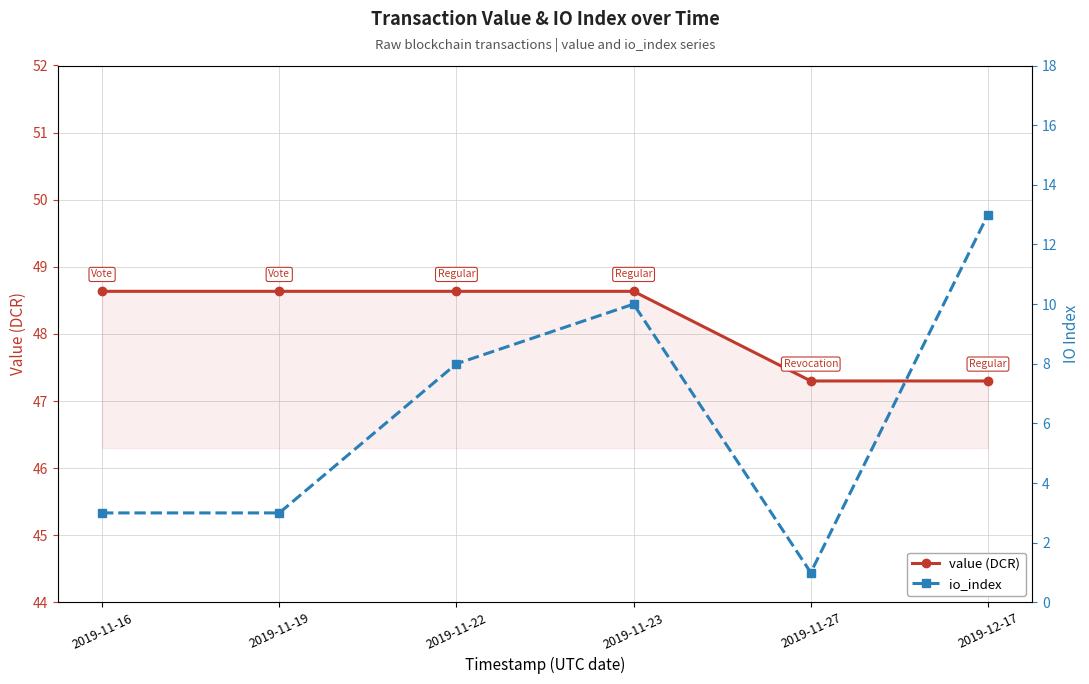

True or false: value (DCR) has a value of 15.4 at 2019-11-16.

False